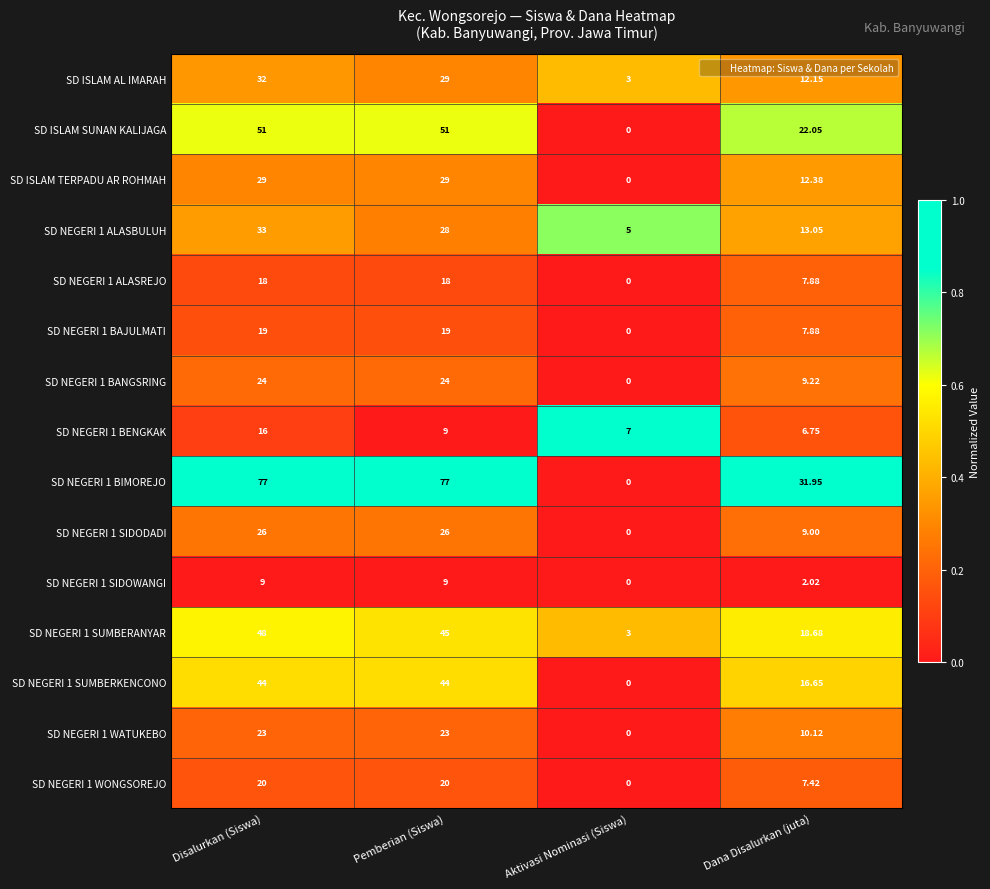

At which label is SD NEGERI 1 BANGSRING closest to 12?

Dana Disalurkan (juta)